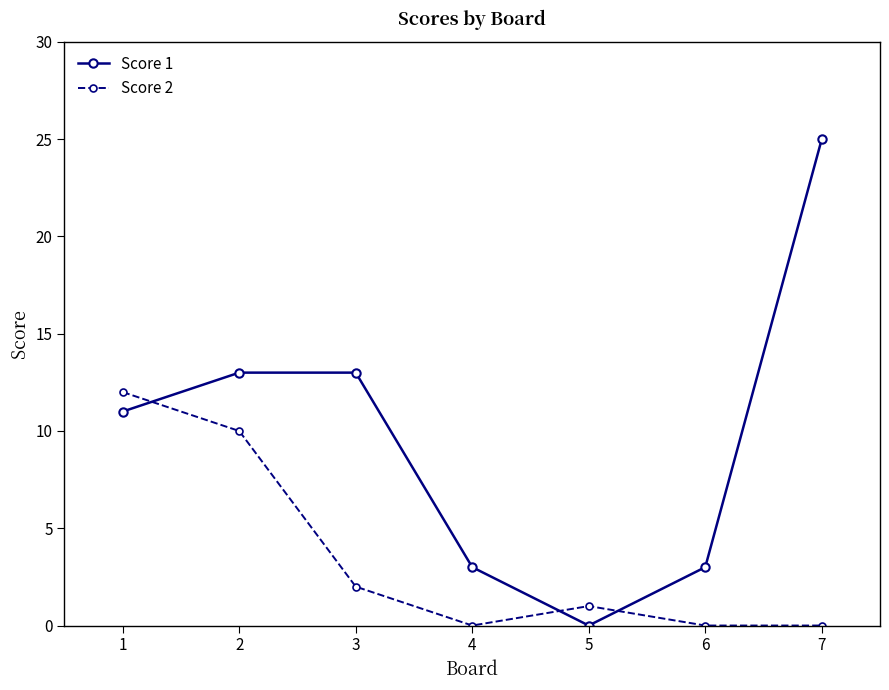

Which label corresponds to the largest value in the chart?

7